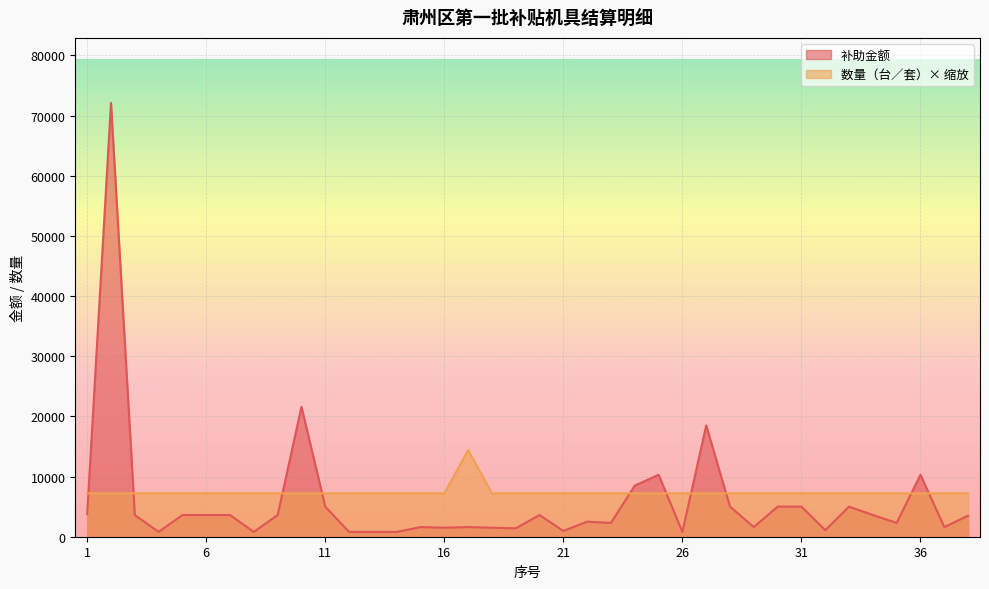

List the series in order of their peak value, highest first.

补助金额, 数量（台／套）× 缩放